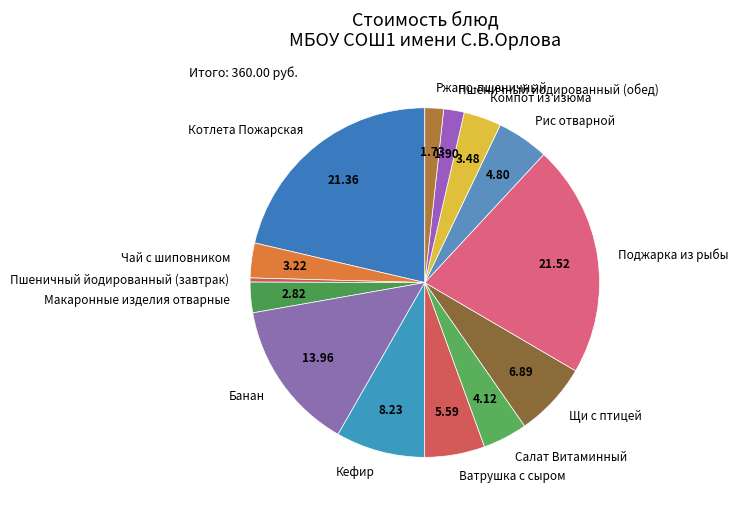

Count the number of slices in the pie.

14